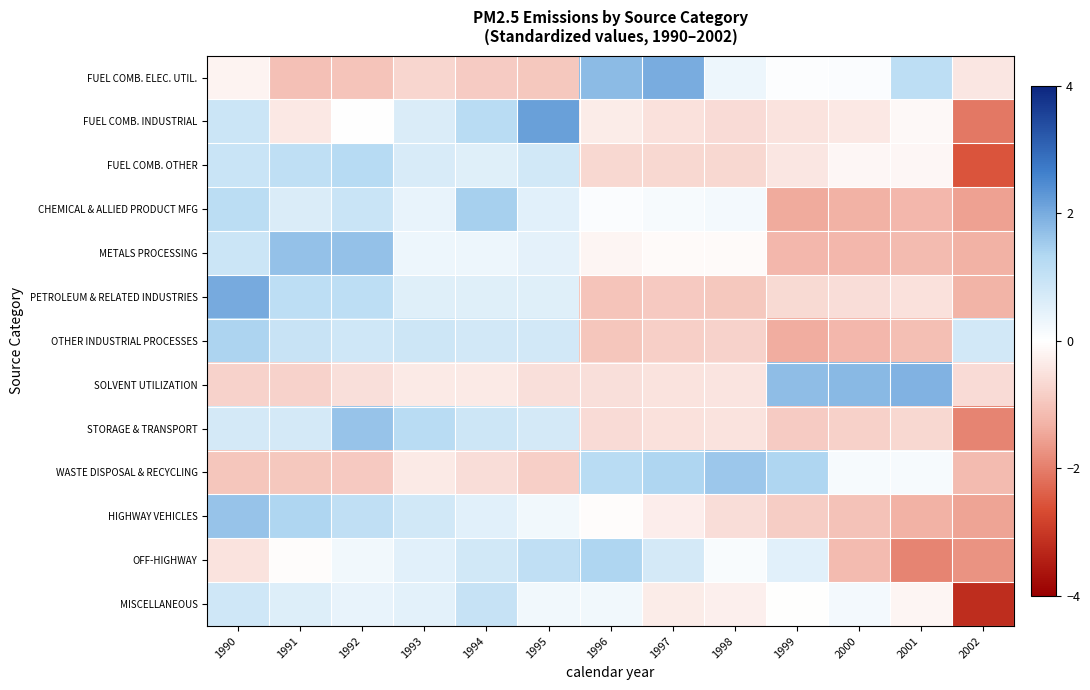

Which has a higher value, 2001 or 1995?

2001